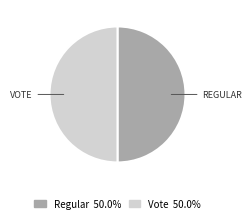

How many segments does this pie chart have?

2